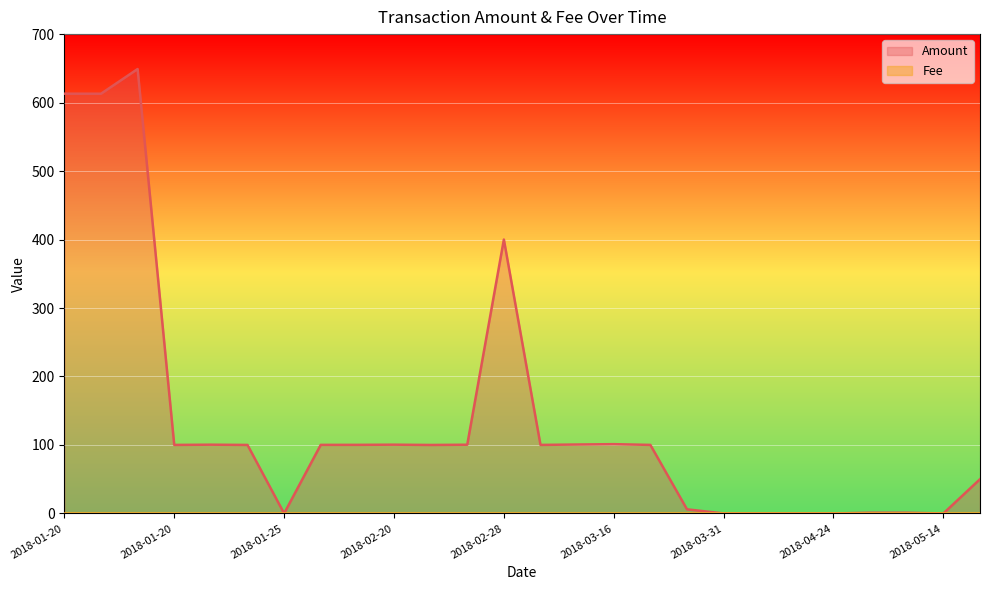

What is the change in value from 2018-01-20 to 2018-04-10?

-100.4